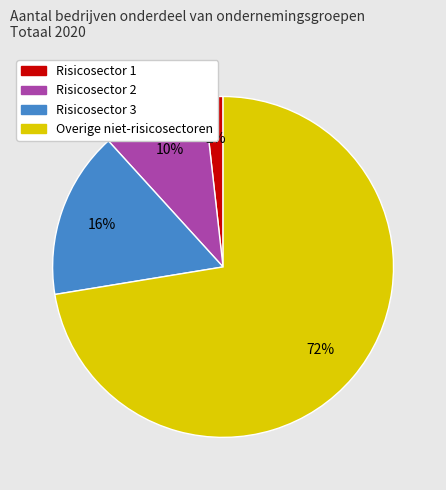

True or false: Risicosector 3 accounts for 16% of the total.

True